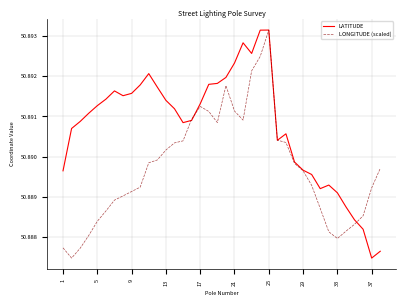

List the series in order of their overall mean, highest first.

LATITUDE, LONGITUDE (scaled)